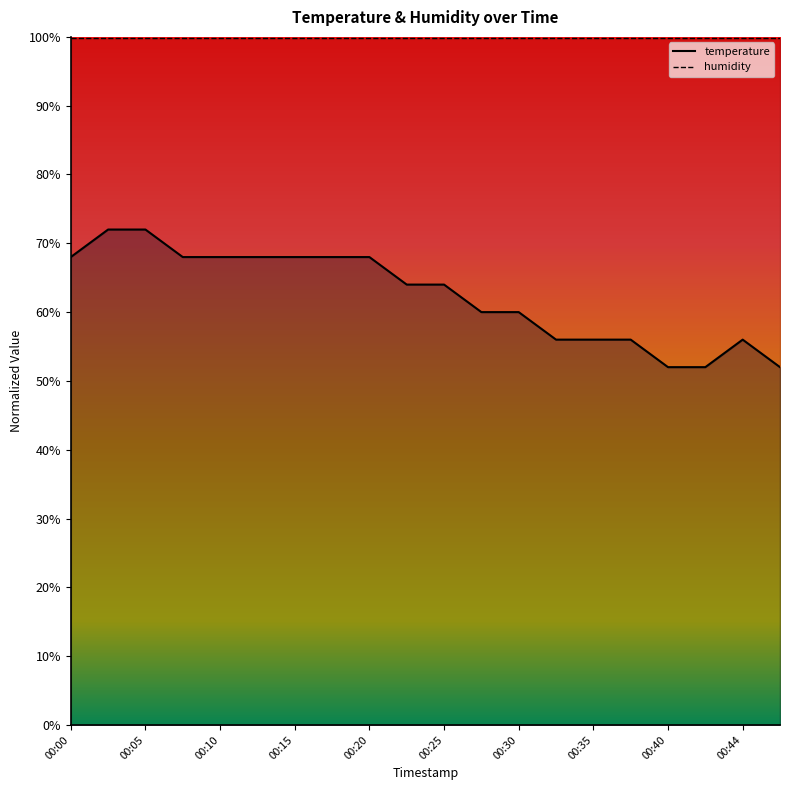

How many values exceed 63?

11